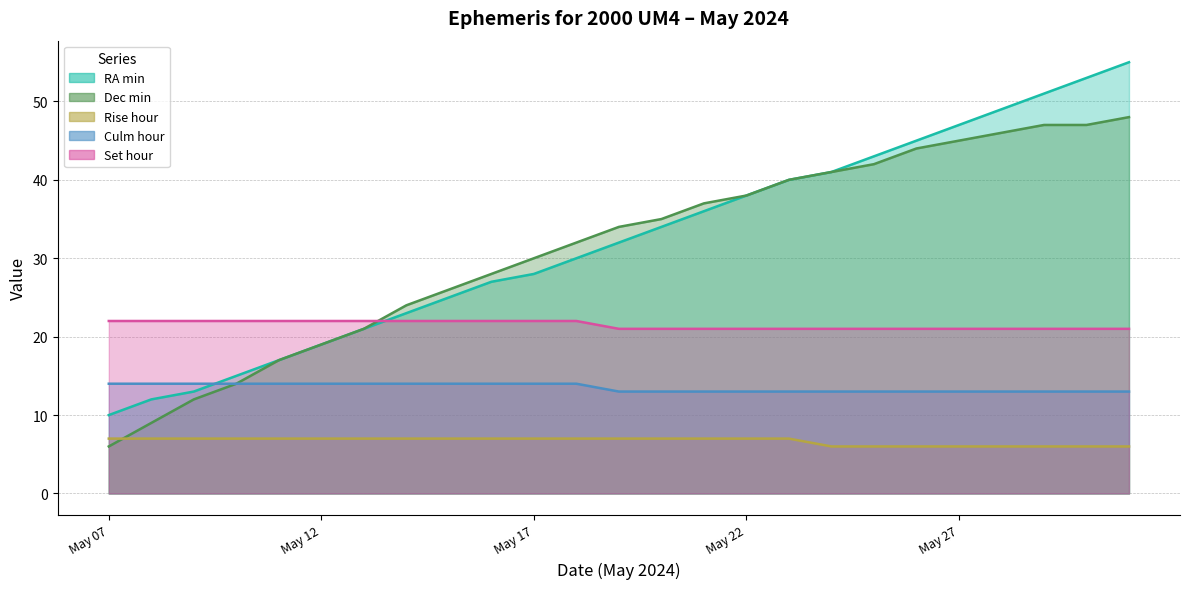

Reading left to right, transcribe all the data shown in this chart.

RA min: May 07=10	May 08=12	May 09=13	May 10=15	May 11=17	May 12=19	May 13=21	May 14=23	May 15=25	May 16=27	May 17=28	May 18=30	May 19=32	May 20=34	May 21=36	May 22=38	May 23=40	May 24=41	May 25=43	May 26=45	May 27=47	May 28=49	May 29=51	May 30=53	May 31=55
Dec min: May 07=6	May 08=9	May 09=12	May 10=14	May 11=17	May 12=19	May 13=21	May 14=24	May 15=26	May 16=28	May 17=30	May 18=32	May 19=34	May 20=35	May 21=37	May 22=38	May 23=40	May 24=41	May 25=42	May 26=44	May 27=45	May 28=46	May 29=47	May 30=47	May 31=48
Rise hour: May 07=7	May 08=7	May 09=7	May 10=7	May 11=7	May 12=7	May 13=7	May 14=7	May 15=7	May 16=7	May 17=7	May 18=7	May 19=7	May 20=7	May 21=7	May 22=7	May 23=7	May 24=6	May 25=6	May 26=6	May 27=6	May 28=6	May 29=6	May 30=6	May 31=6
Culm hour: May 07=14	May 08=14	May 09=14	May 10=14	May 11=14	May 12=14	May 13=14	May 14=14	May 15=14	May 16=14	May 17=14	May 18=14	May 19=13	May 20=13	May 21=13	May 22=13	May 23=13	May 24=13	May 25=13	May 26=13	May 27=13	May 28=13	May 29=13	May 30=13	May 31=13
Set hour: May 07=22	May 08=22	May 09=22	May 10=22	May 11=22	May 12=22	May 13=22	May 14=22	May 15=22	May 16=22	May 17=22	May 18=22	May 19=21	May 20=21	May 21=21	May 22=21	May 23=21	May 24=21	May 25=21	May 26=21	May 27=21	May 28=21	May 29=21	May 30=21	May 31=21